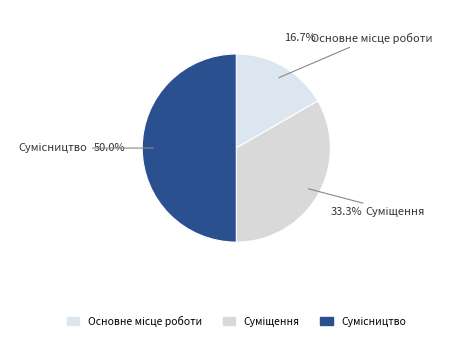

Count the number of slices in the pie.

3